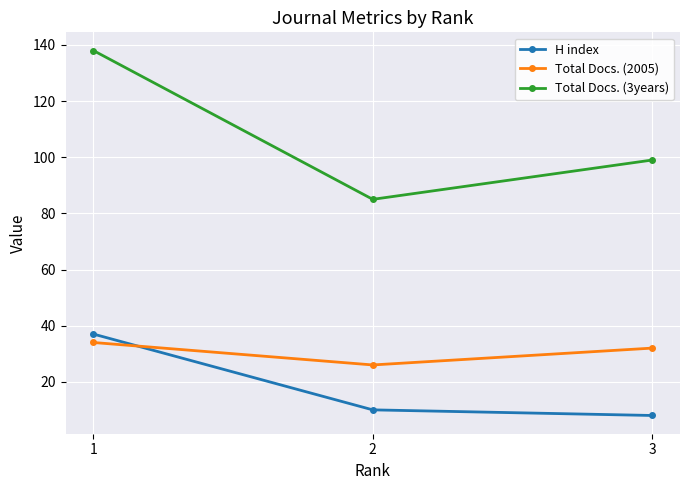

At how many categories does at least one series exceed 125?

1